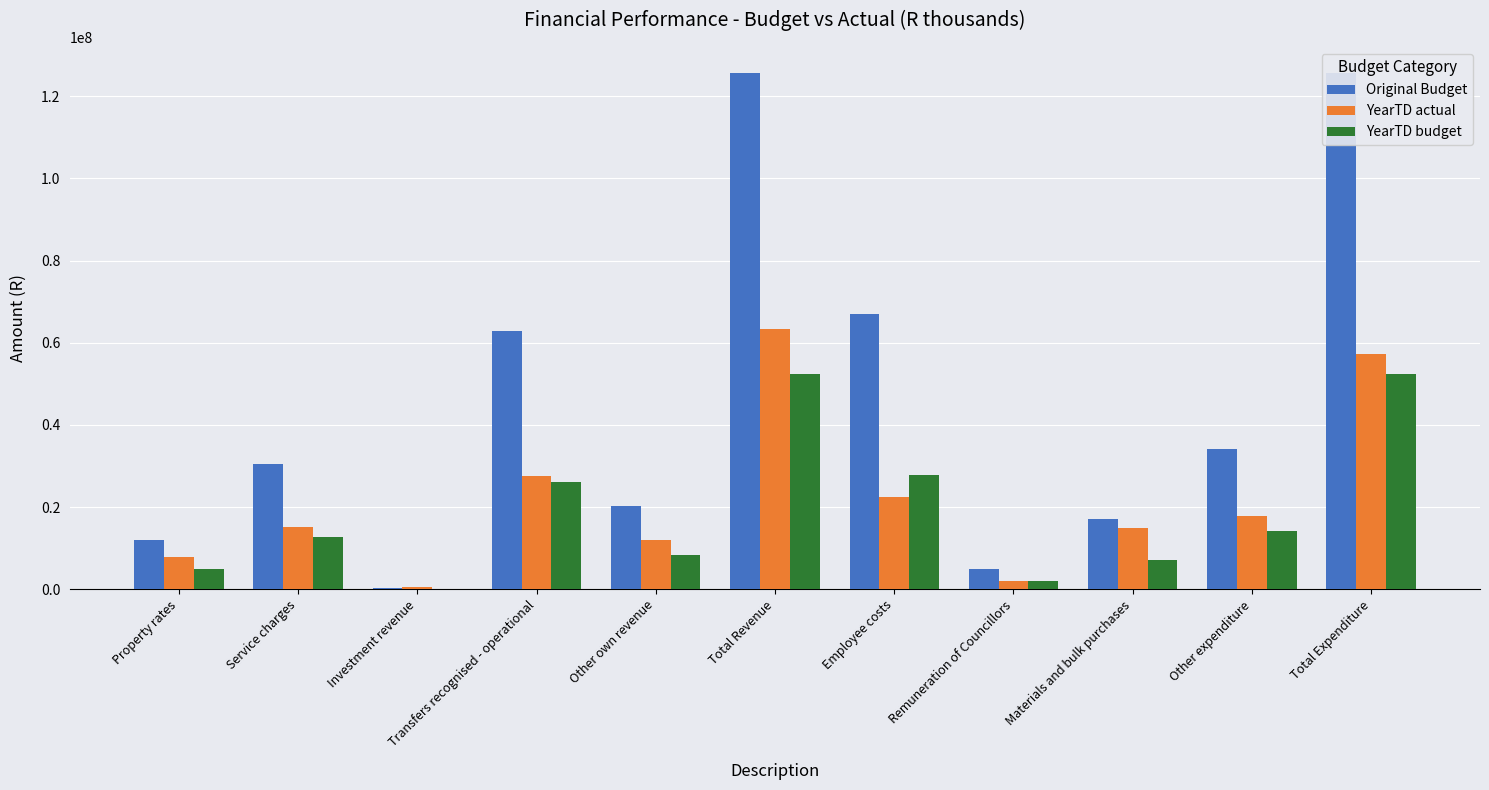

What is the maximum value shown in the chart?

125686480